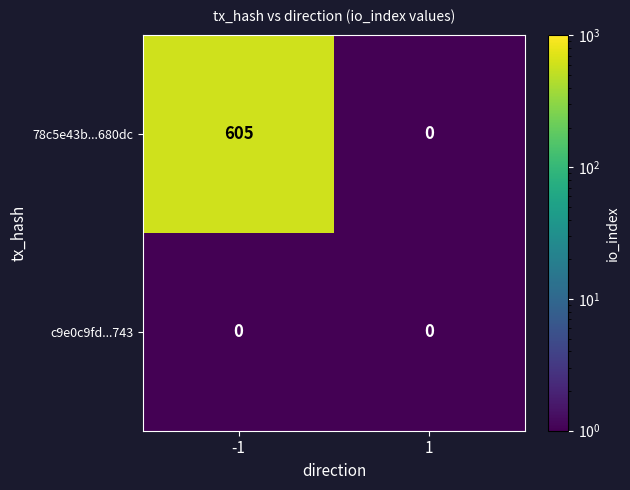

Rank the series by their average value, from lowest to highest.

c9e0c9fd...743, 78c5e43b...680dc